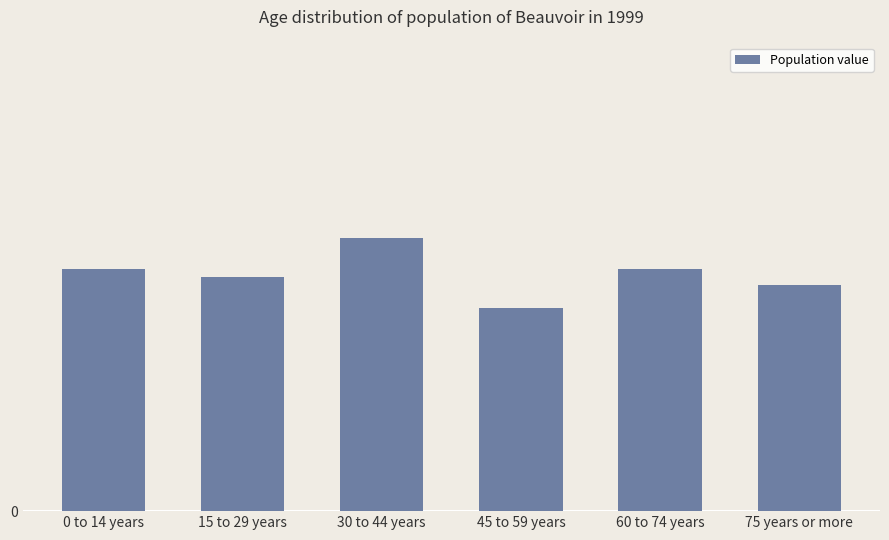

Does the chart contain stacked bars?

No